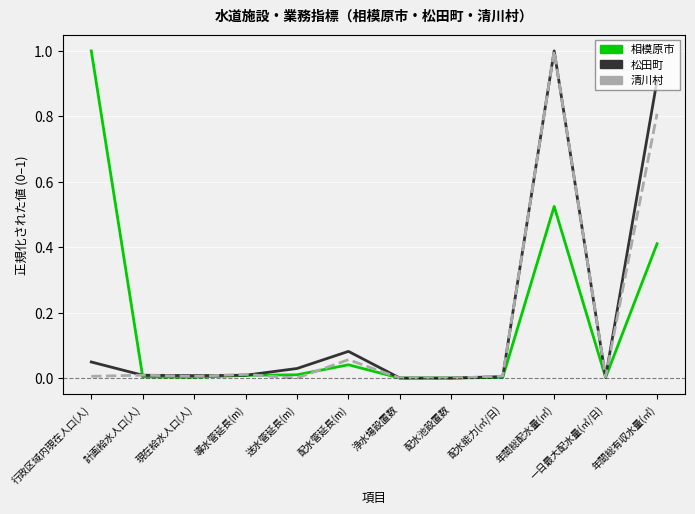

True or false: 松田町 has more than 0 points higher than both neighbors.

True